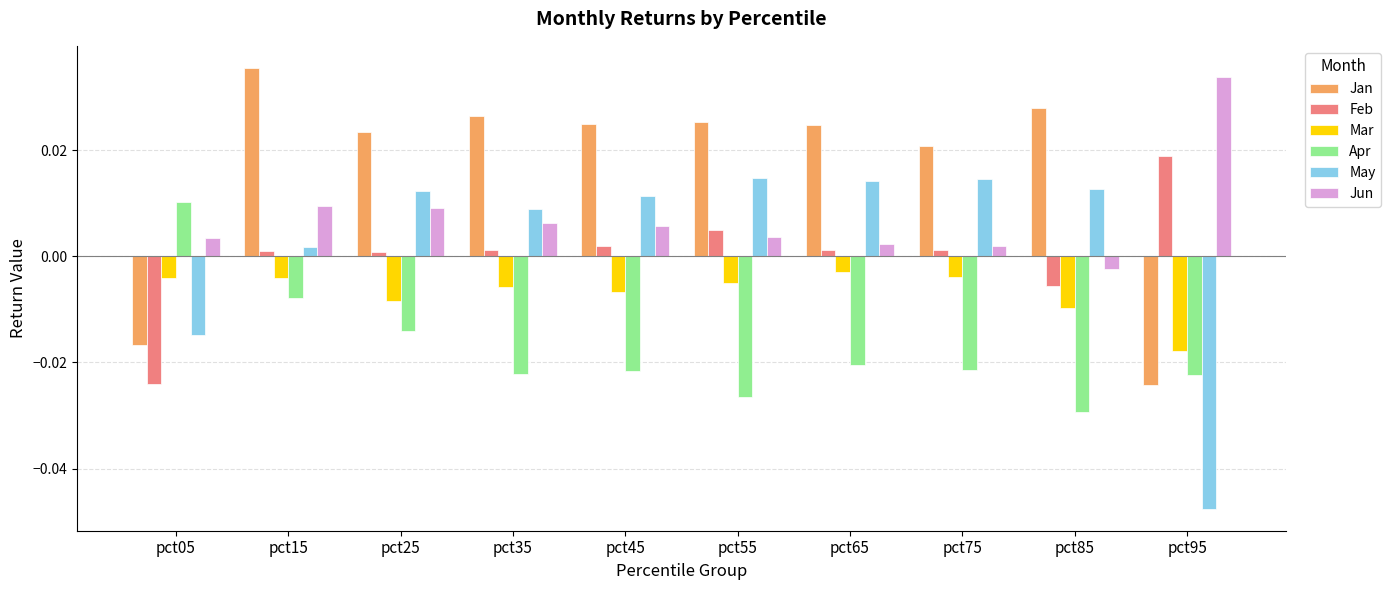

The Mar series shows -0.0 at pct45. True or false?

True